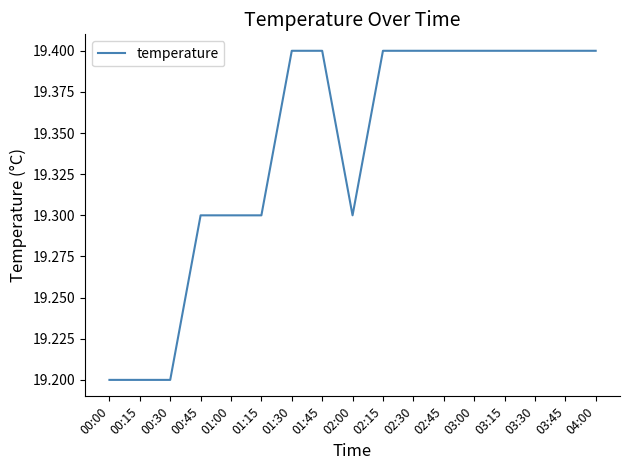

Approximately how many times larger is the value at 02:15 compared to 00:15?

1.0